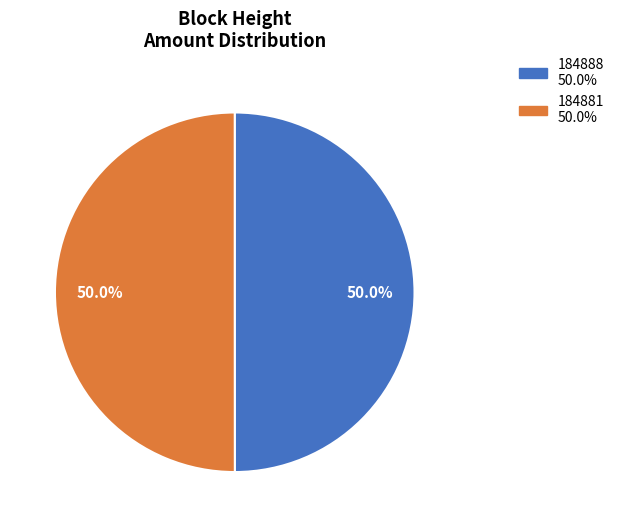

Combined, do 184881 and 184888 account for over 50%?

Yes